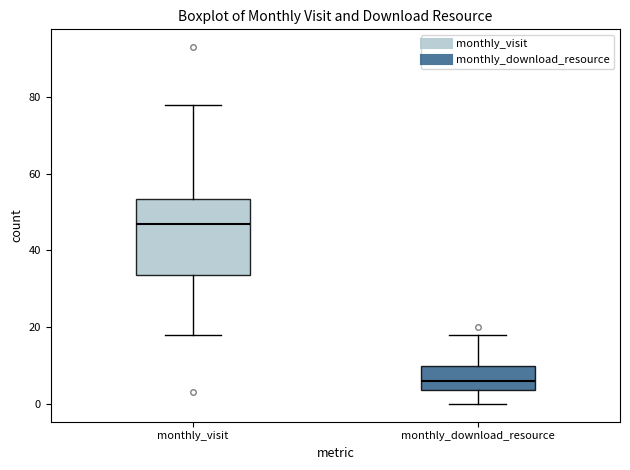

Which box has the lowest median line?

monthly_download_resource